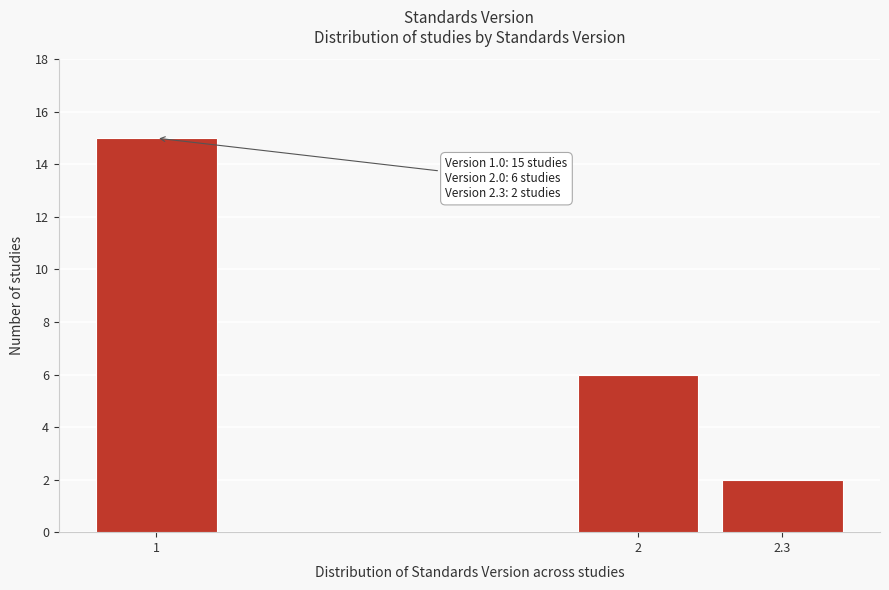

Reading left to right, list all the values displayed in this chart.

15	6	2